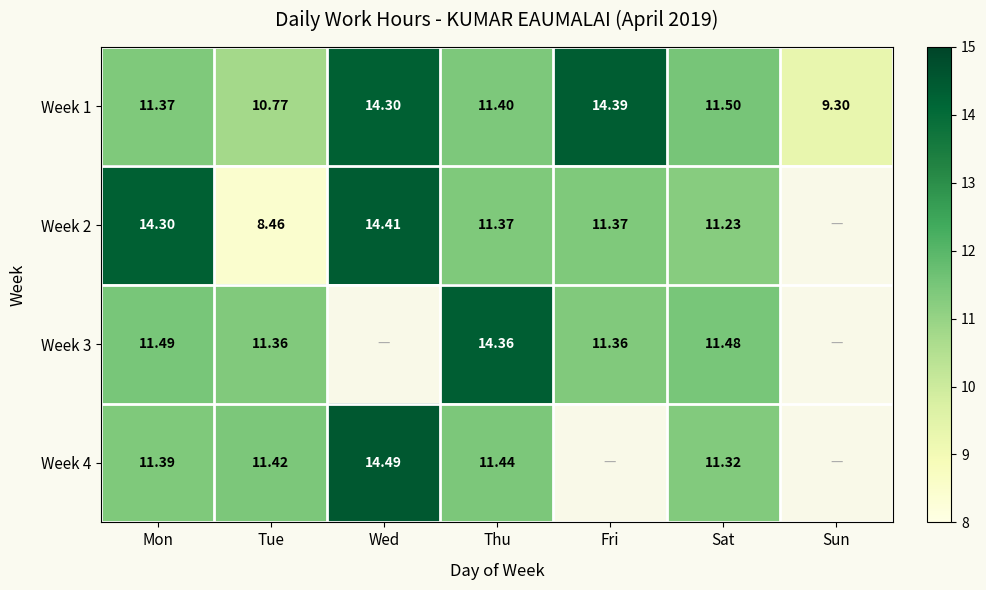

What is the difference between the highest and lowest values at Sat?

0.3